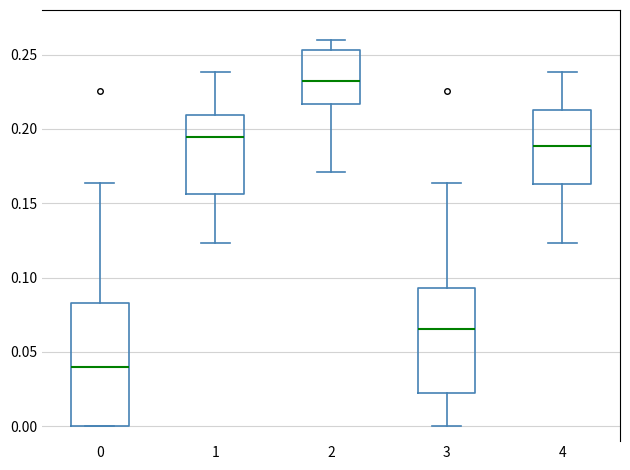

Where does the median line of the box at x = 2 sit on the y-axis? The values are not printed on the chart, so give them approximately, as read against the axis.

0.230